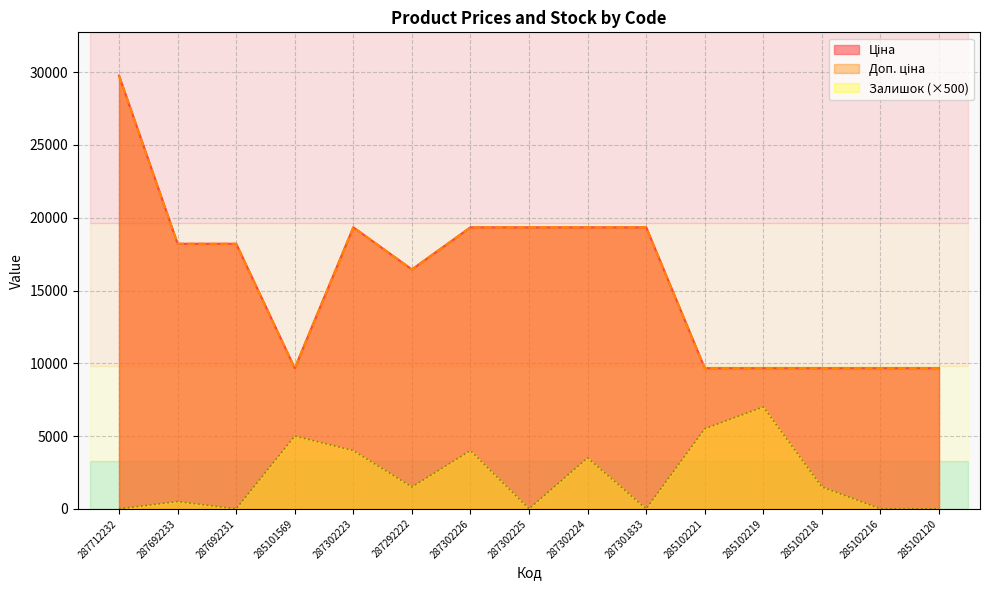

How many lines are shown in the chart?

3